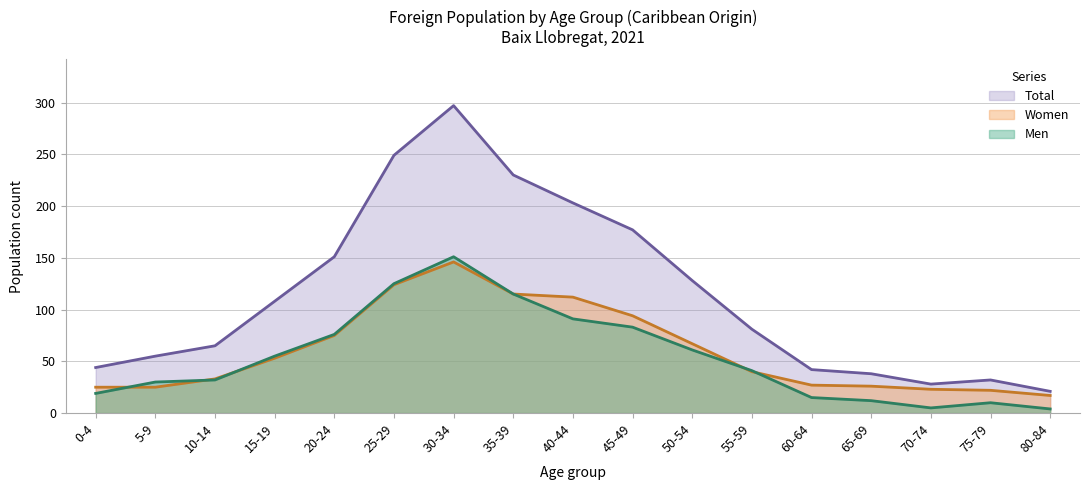

How many lines are shown in the chart?

3